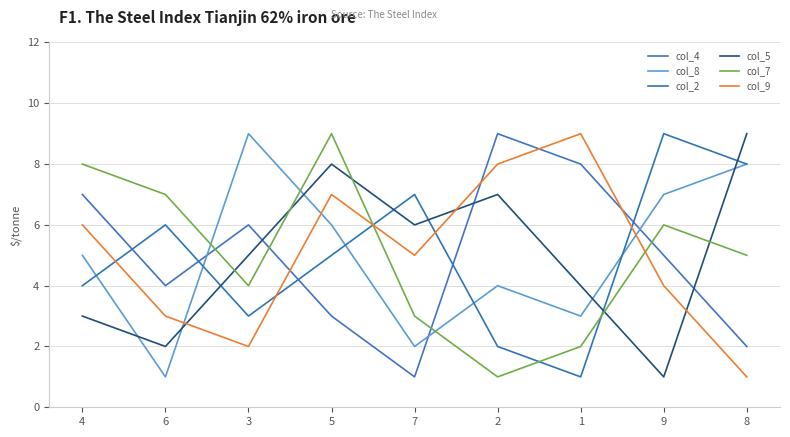

How many lines are shown in the chart?

6